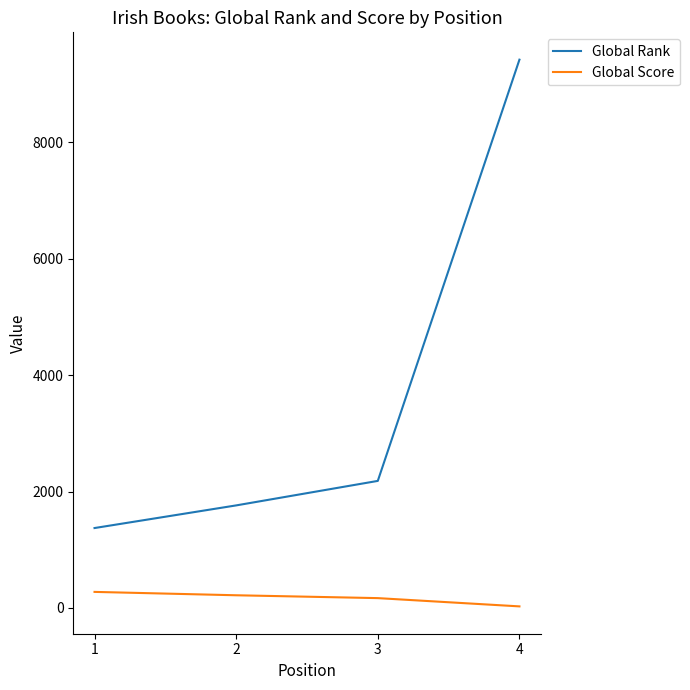

Which series has the widest spread of values?

Global Rank